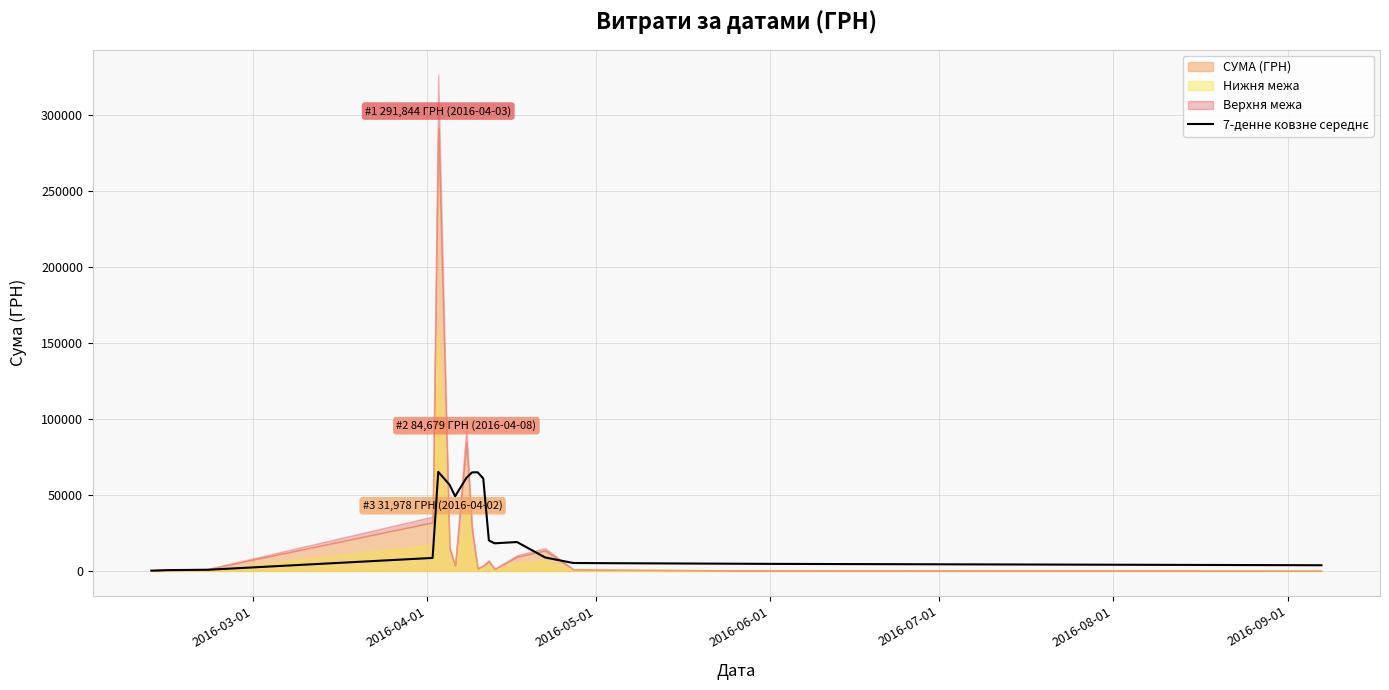

How many data points does each series have?

19